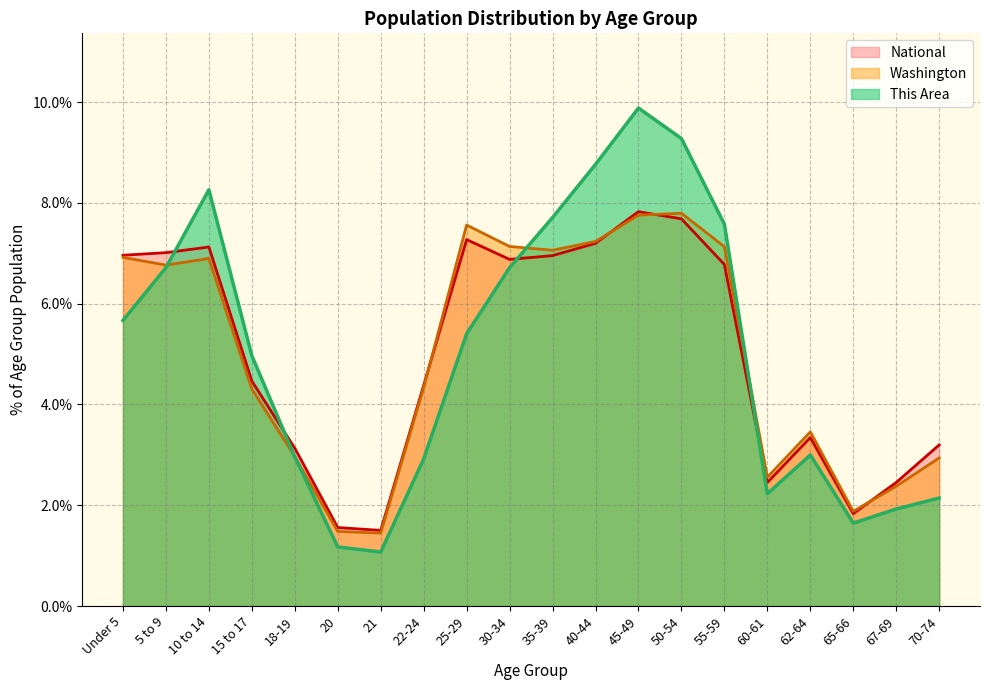

Which label corresponds to the largest value in the chart?

45-49